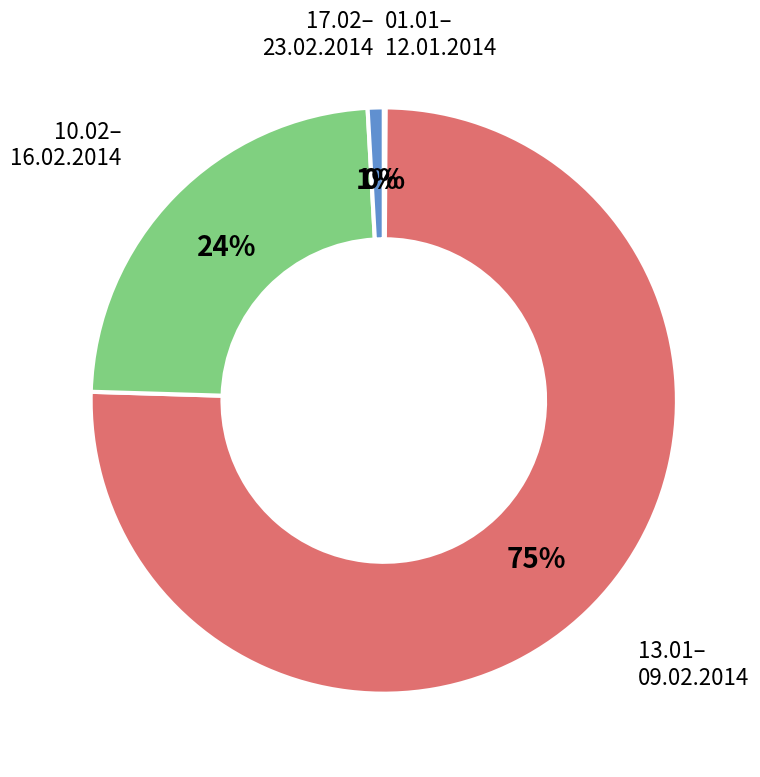

To the nearest percent, what is the average slice percentage?

25%